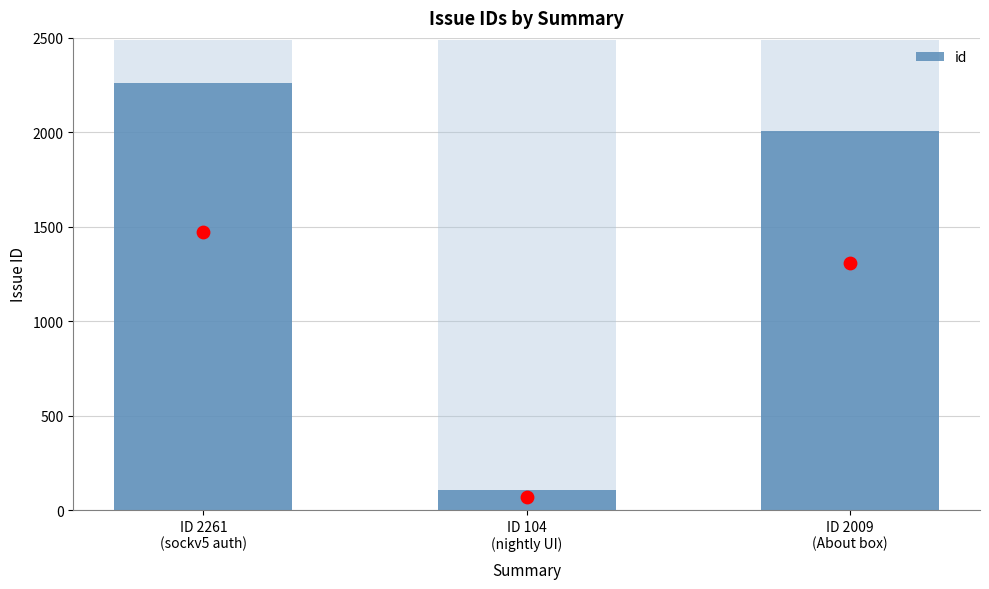

Between ID 104
(nightly UI) and ID 2009
(About box), which is larger?

ID 2009
(About box)